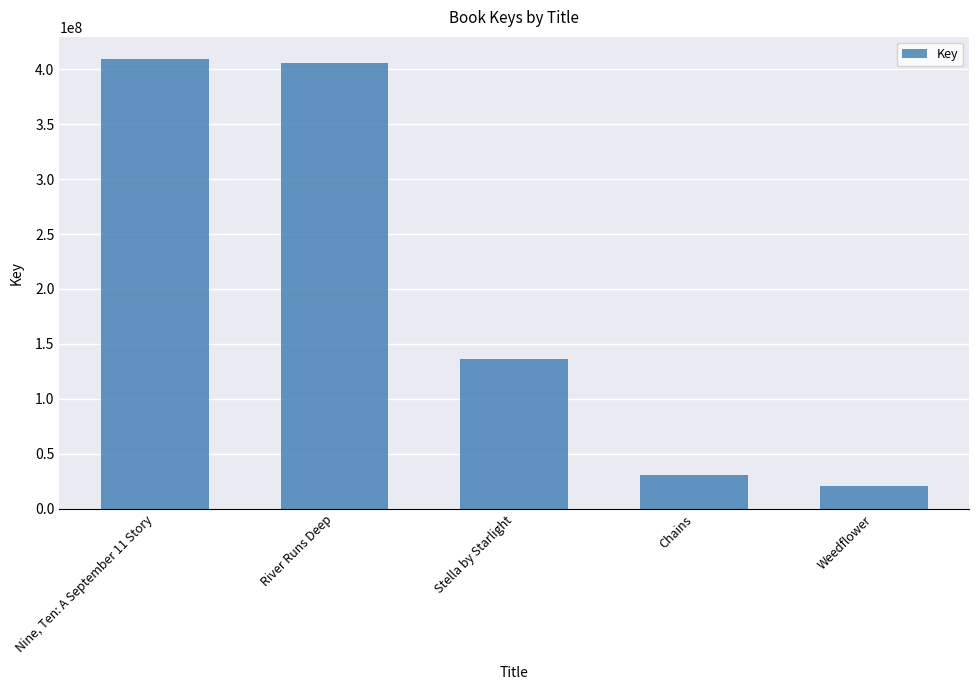

Which label corresponds to the smallest value in the chart?

Weedflower